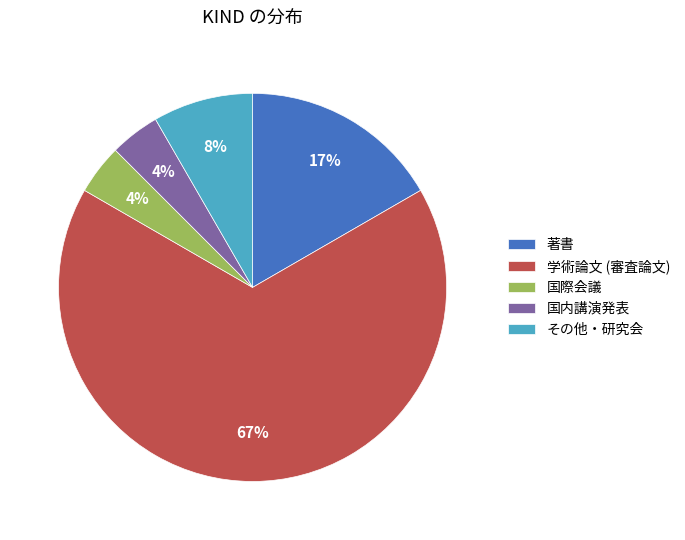

Do その他・研究会 and 国内講演発表 together represent more than half of the pie?

No